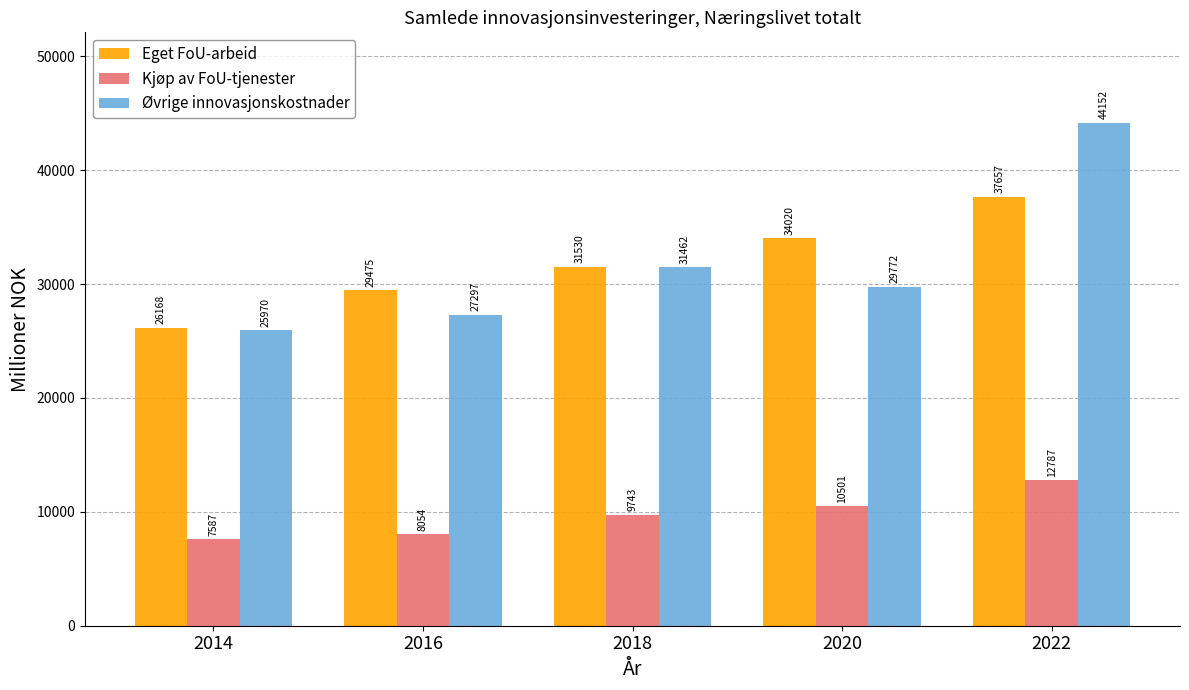

What is the difference between the maximum and minimum values in the Eget FoU-arbeid series?

11489.0